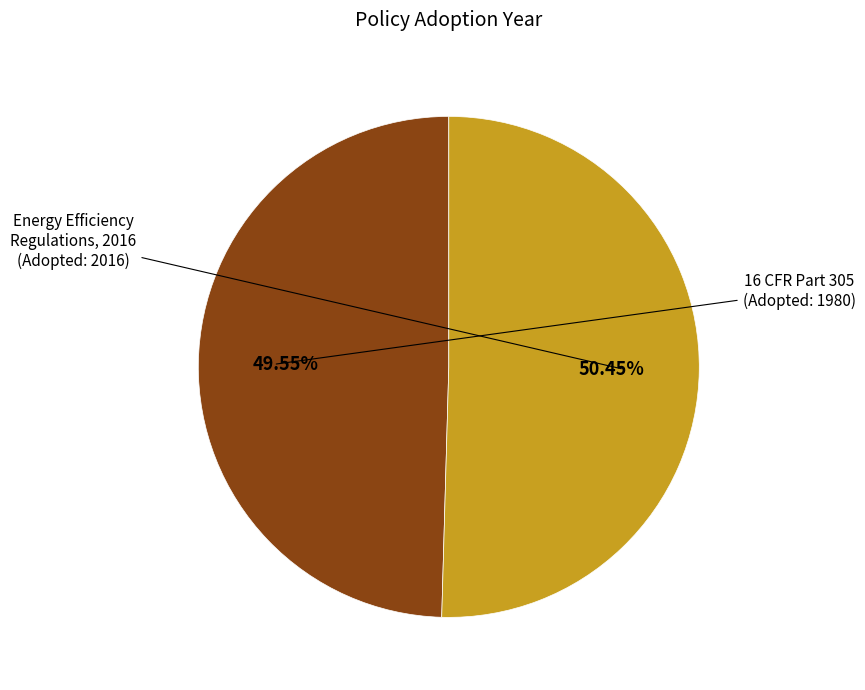

Does any single category account for the majority?

Yes